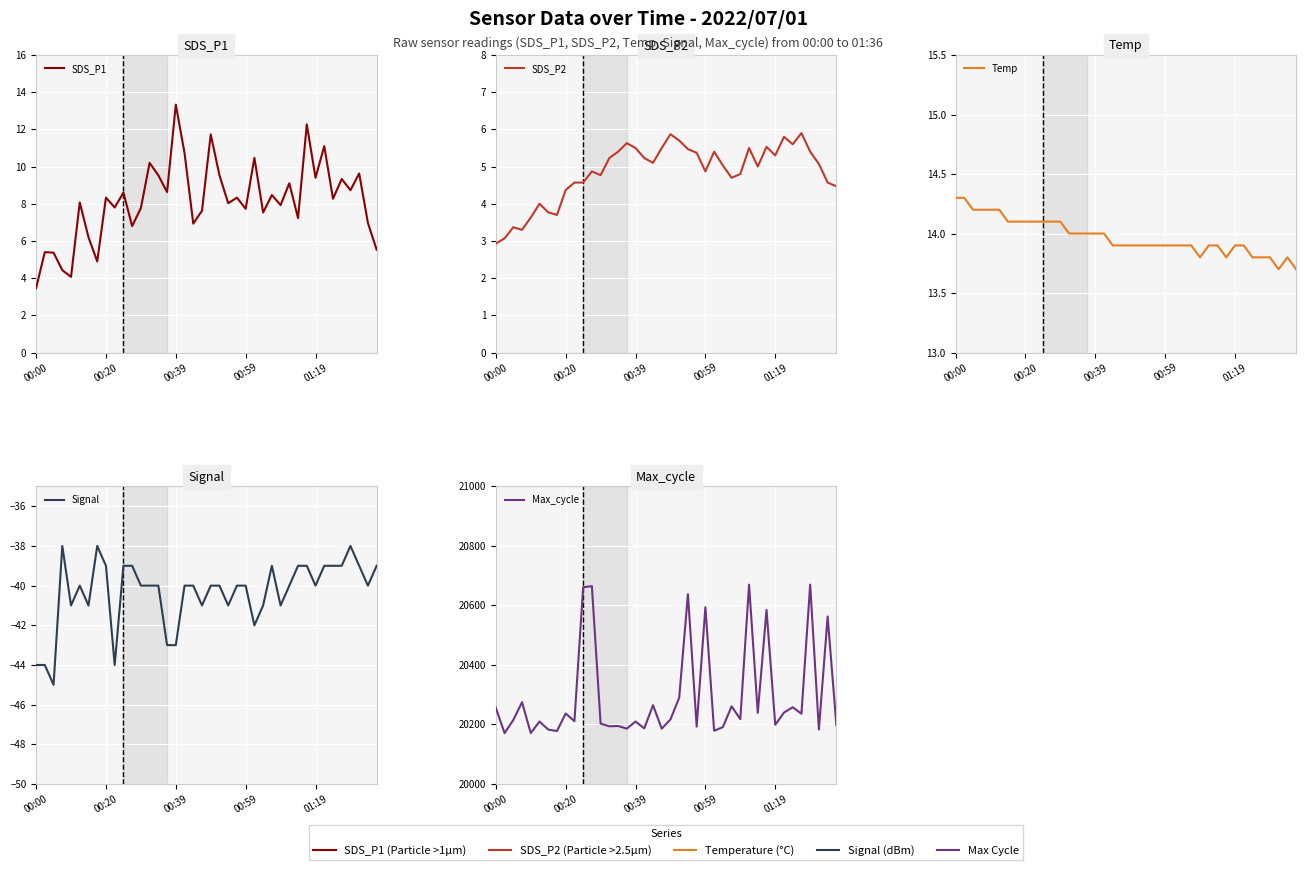

What is the highest value of the SDS_P2 series?

5.9